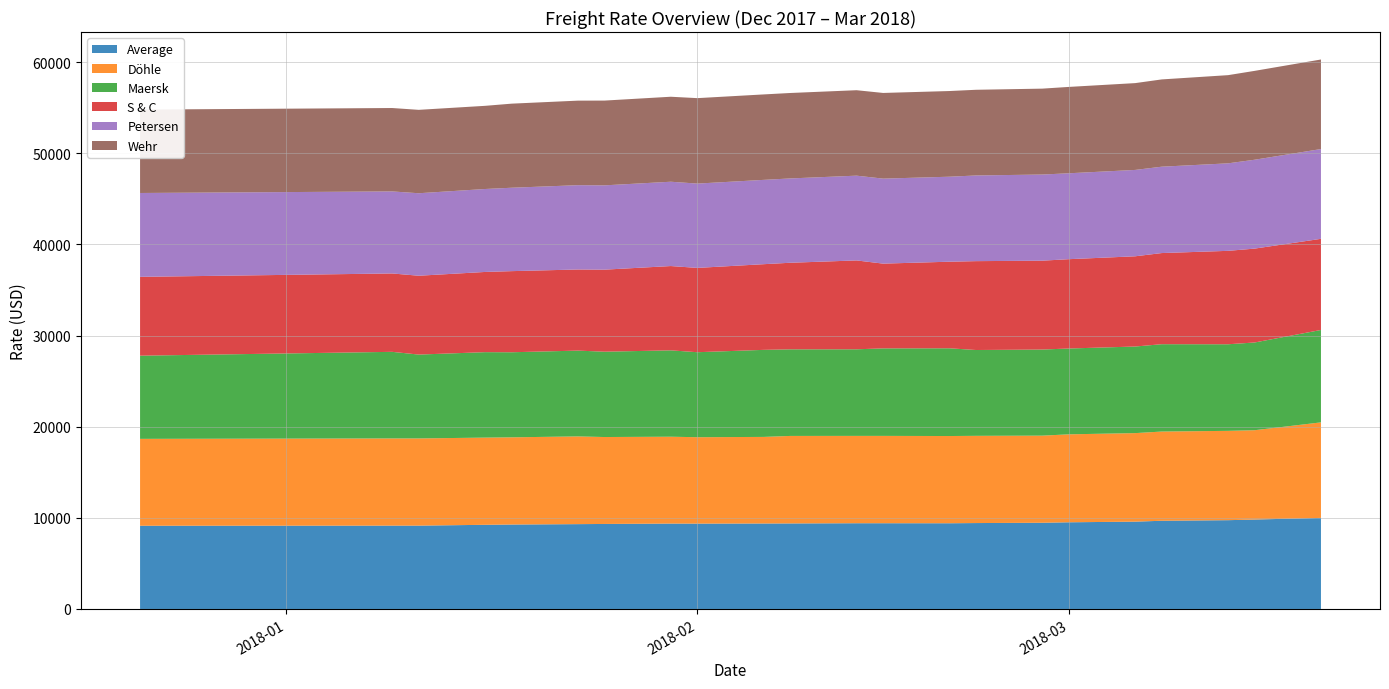

What is the difference between the highest and lowest values at 30.01.2018?

280